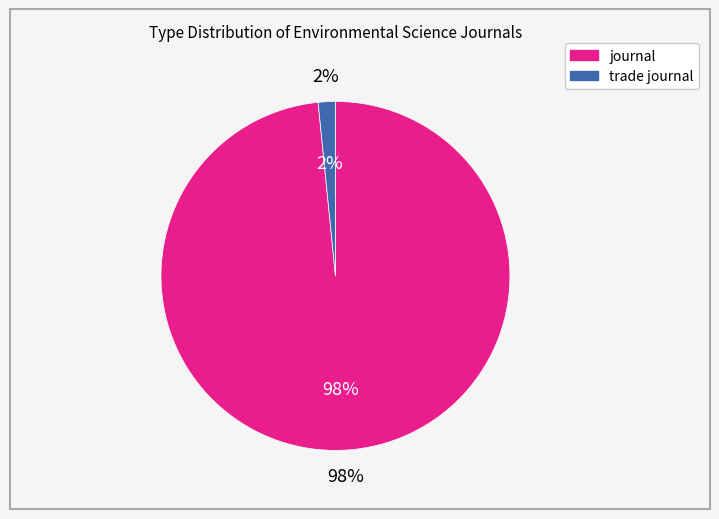

Is it true that journal is 99% of the pie?

False